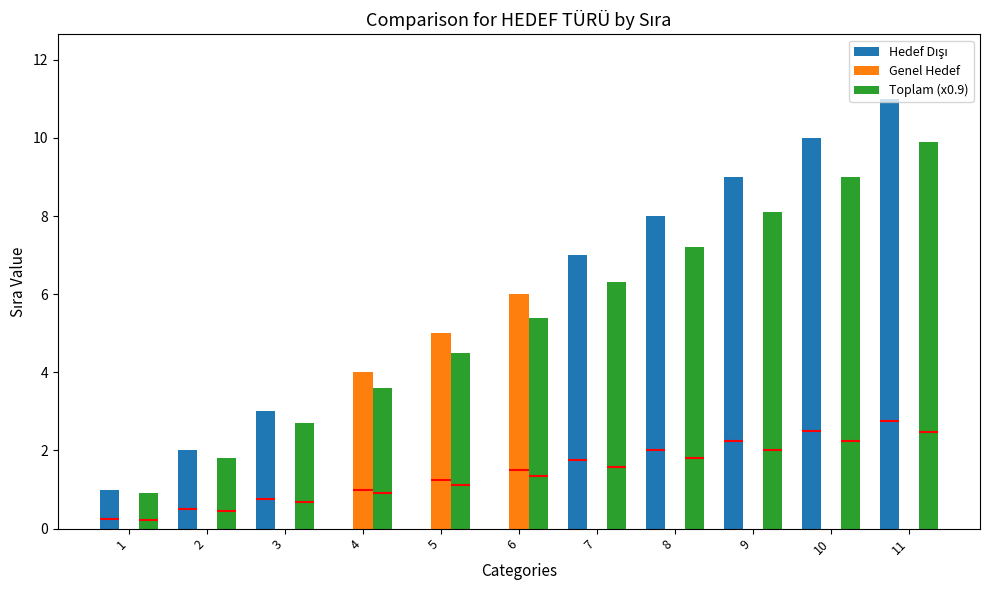

Reading right to left, what are all the values shown in this chart?

Hedef Dışı: 11.0	10.0	9.0	8.0	7.0	0.0	0.0	0.0	3.0	2.0	1.0
Genel Hedef: 0.0	0.0	0.0	0.0	0.0	6.0	5.0	4.0	0.0	0.0	0.0
Toplam (x0.9): 9.9	9.0	8.1	7.2	6.3	5.4	4.5	3.6	2.7	1.8	0.9